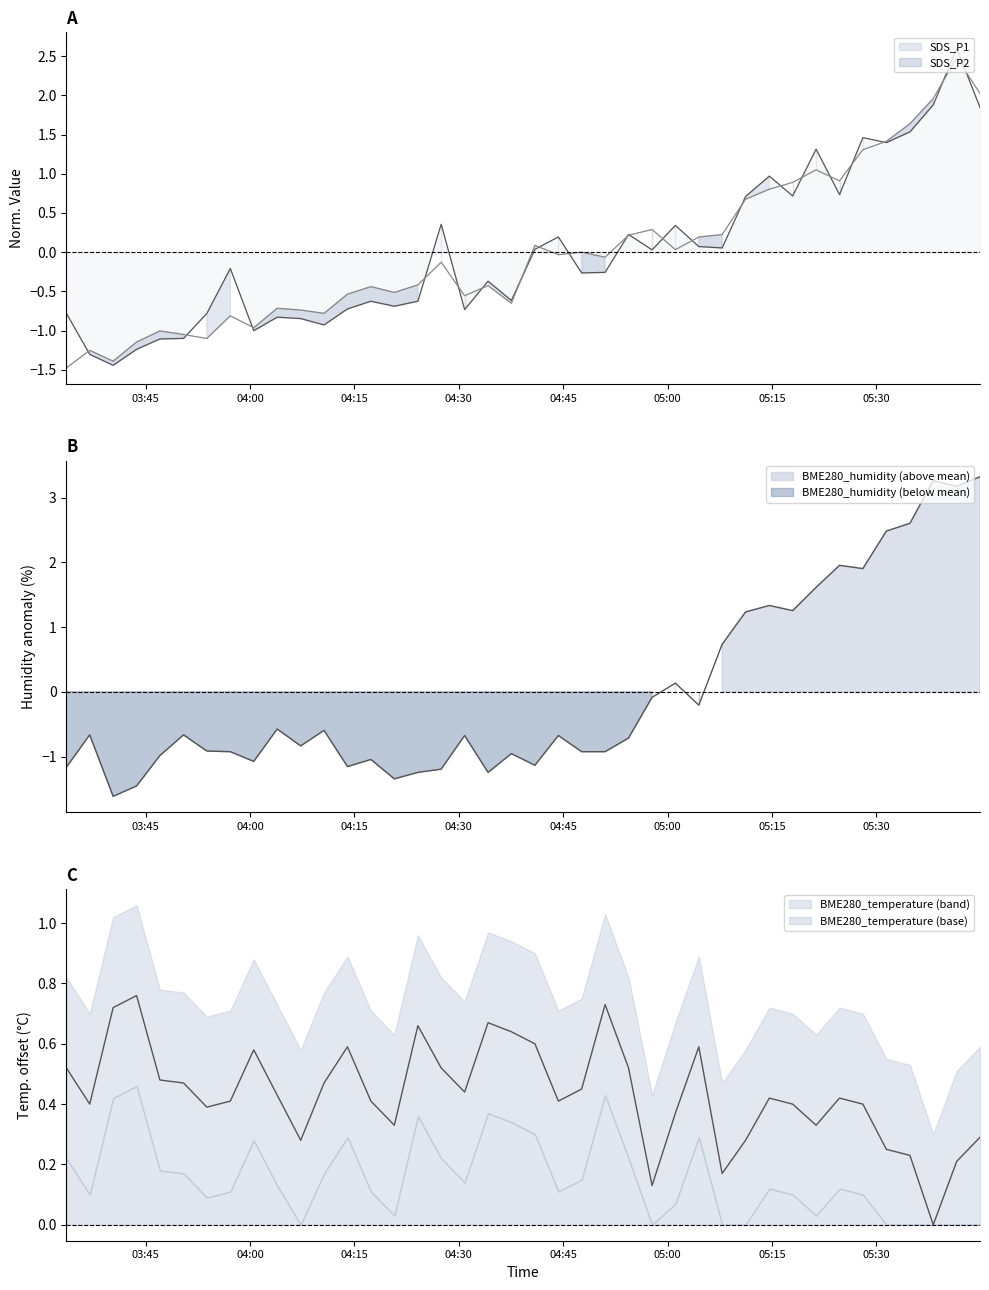

What is the value of the SDS_P2 point at the 12th from the left?

-0.8